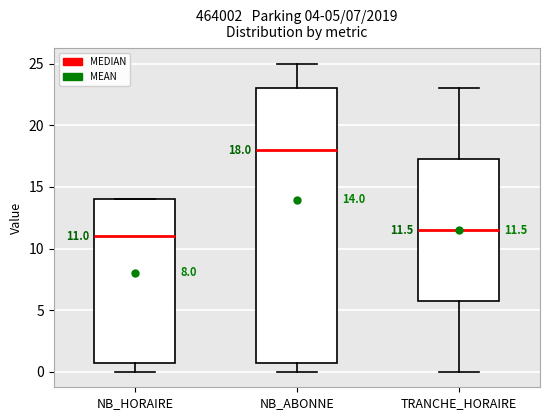

Which box has the lowest median line?

NB_HORAIRE